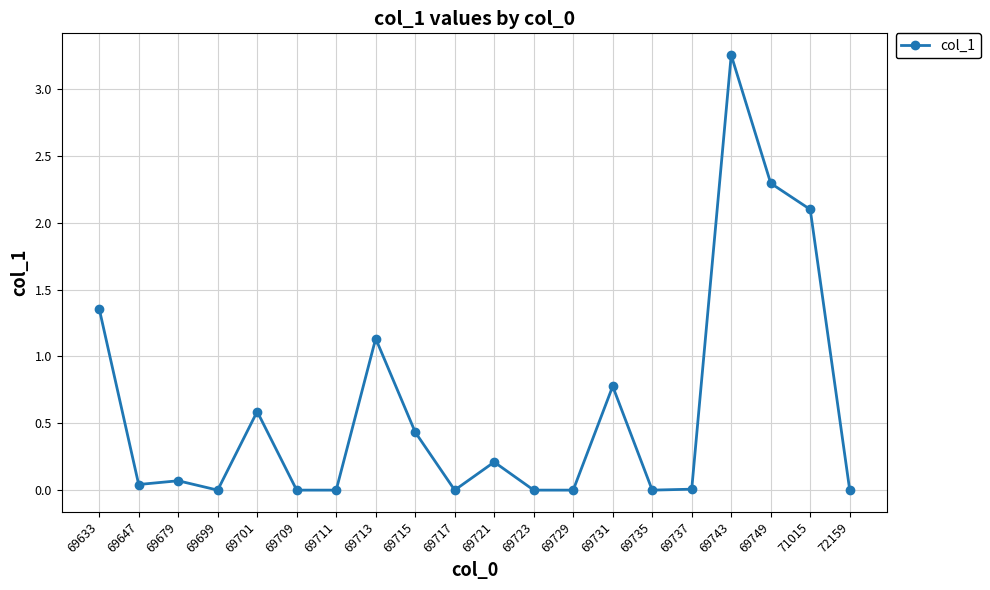

The value at 69749 is 2.3. True or false?

True